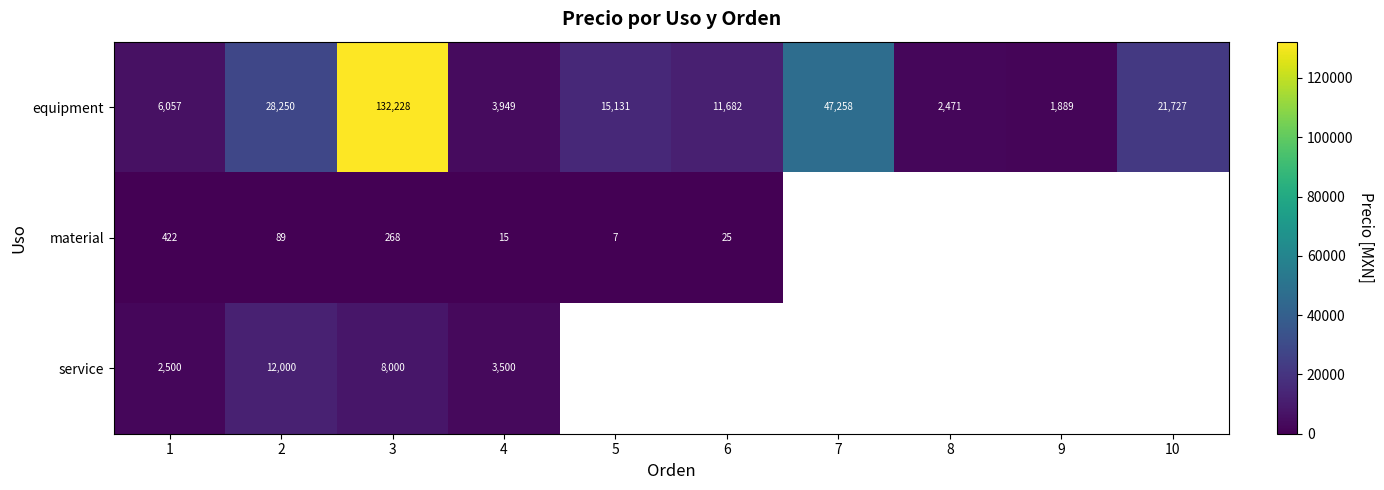

At 2, list the series in order from smallest to largest.

material, service, equipment